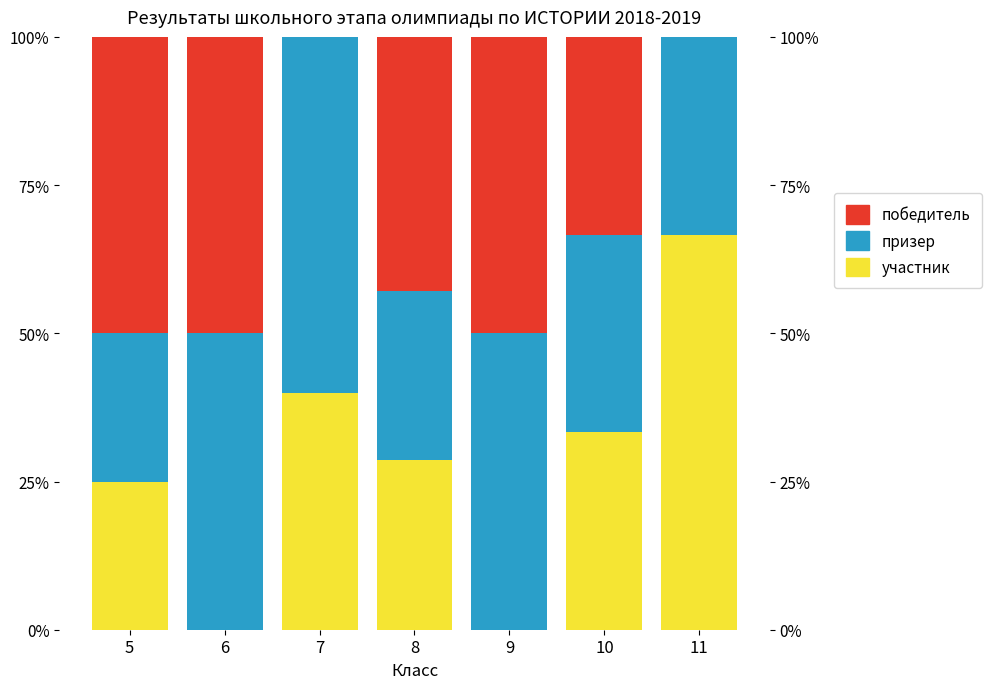

Reading left to right, extract all data points from this chart.

участник: 5=25.0	6=0.0	7=40.0	8=28.6	9=0.0	10=33.3	11=66.7
призер: 5=25.0	6=50.0	7=60.0	8=28.6	9=50.0	10=33.3	11=33.3
победитель: 5=50.0	6=50.0	7=0.0	8=42.9	9=50.0	10=33.3	11=0.0